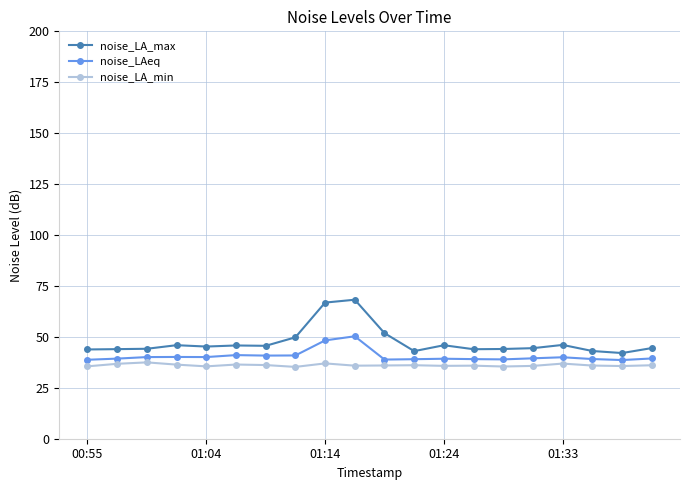

True or false: noise_LAeq and noise_LA_min cross at least once.

False